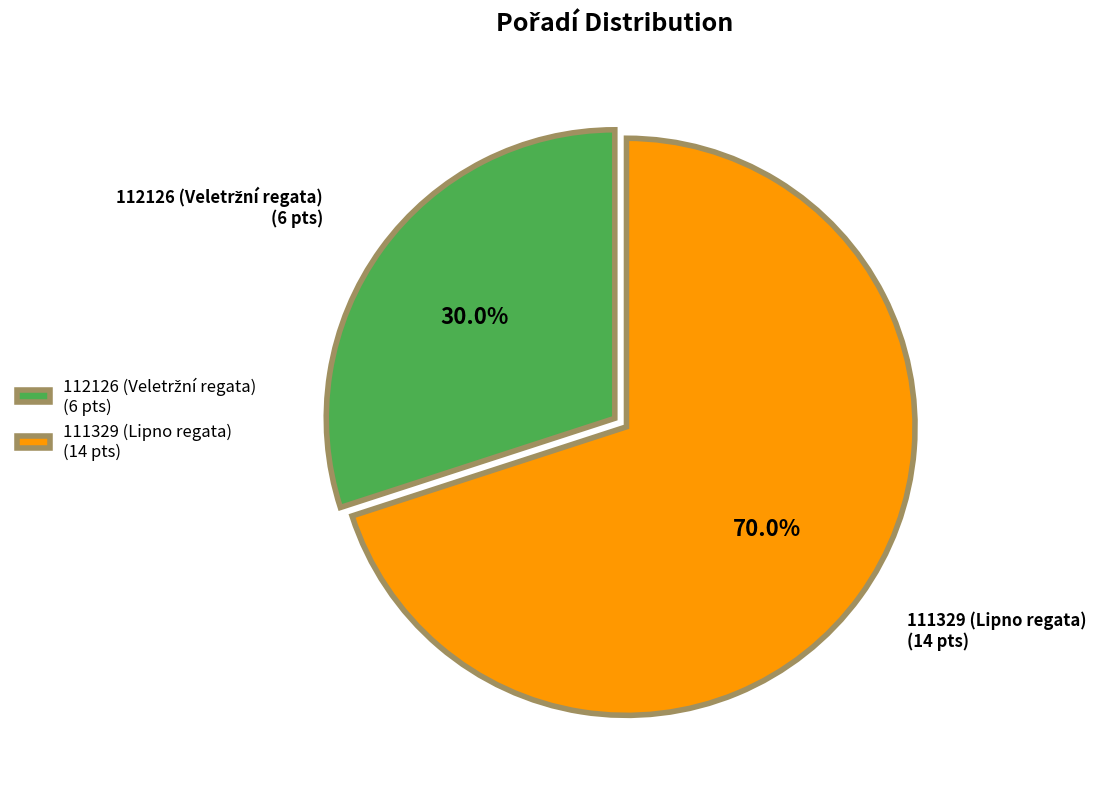

How much of the chart is everything except 111329 (Lipno regata) (14 pts)?

30.0%